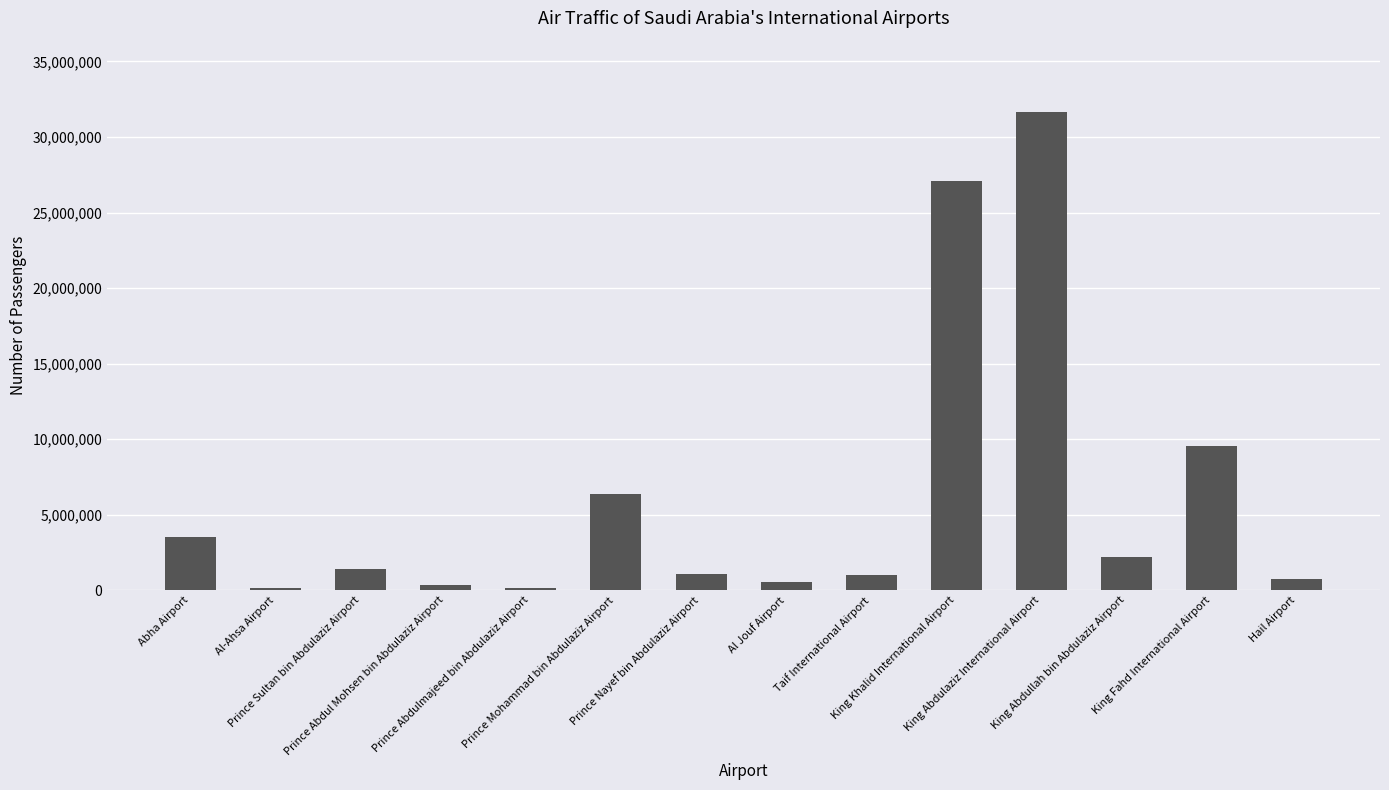

What is the greatest value displayed?

31632340